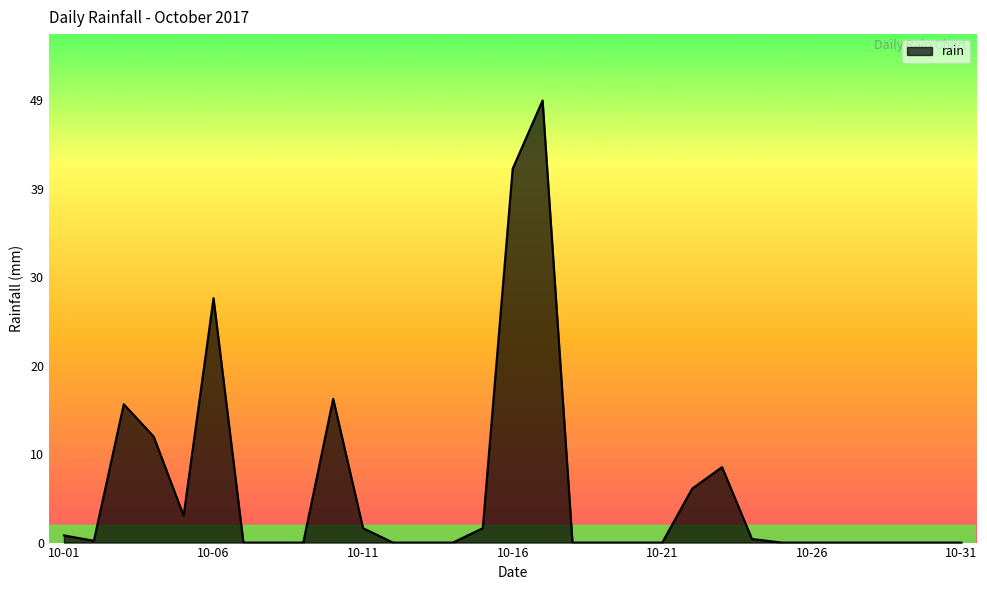

What is the greatest value displayed?

49.2